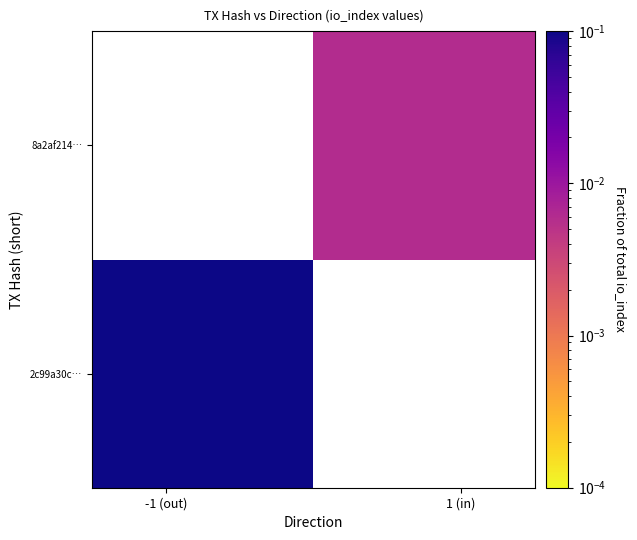

How many values in 8a2af214… are above zero?

1